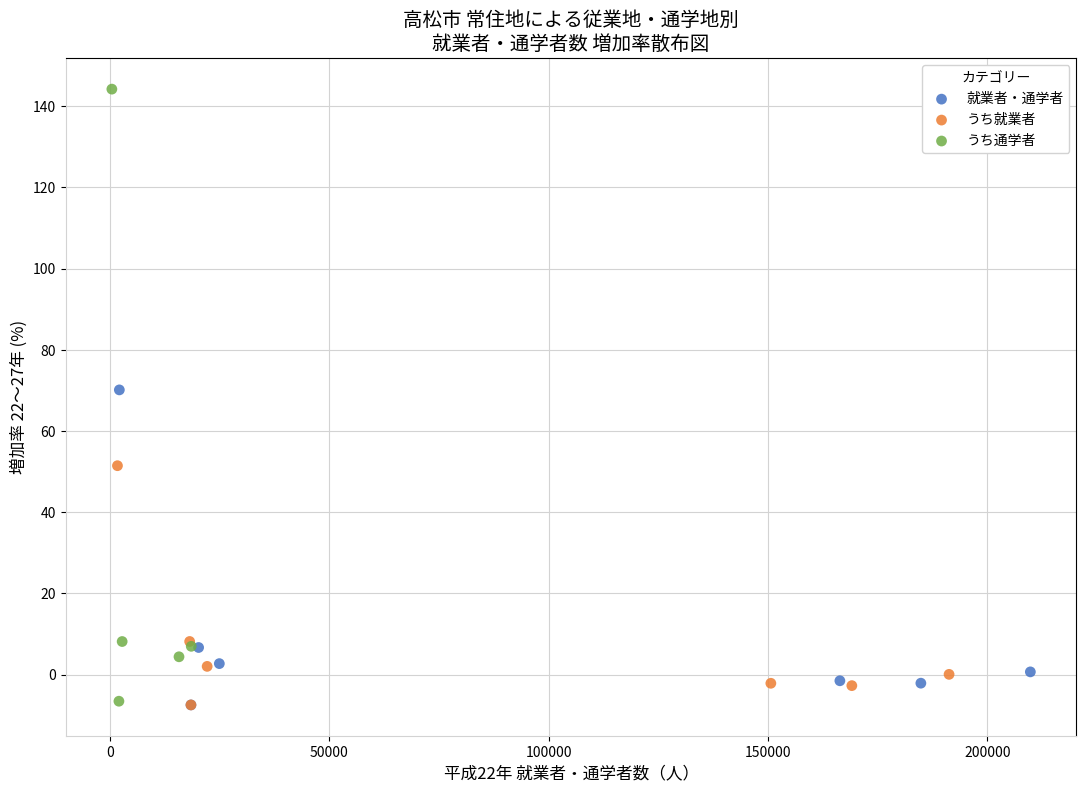

What are all the series names shown in the legend?

就業者・通学者, うち就業者, うち通学者